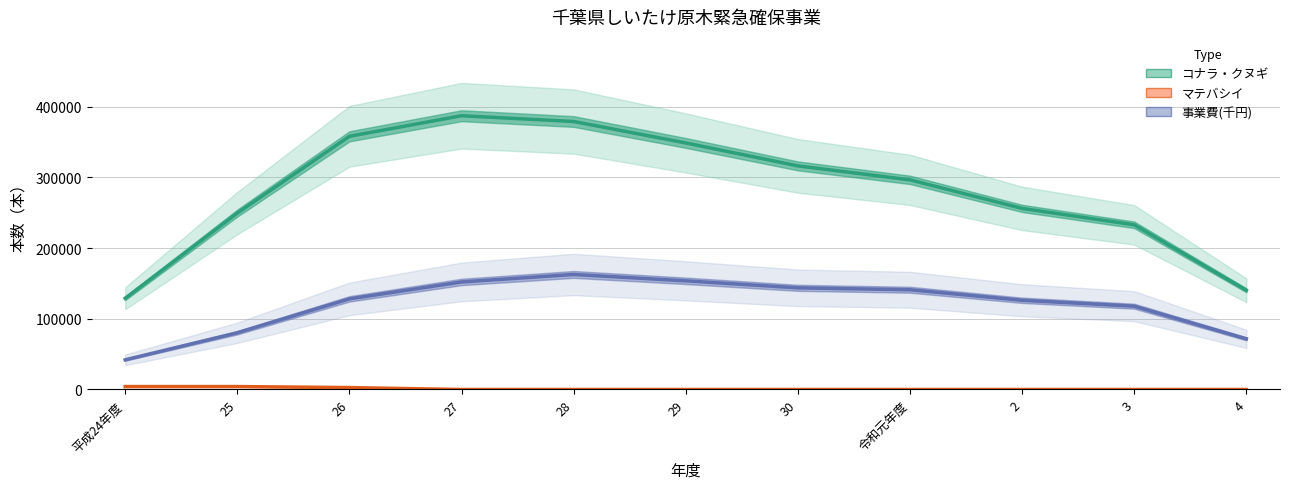

Is the value of マテバシイ at 3 greater than the value of 事業費(千円) at 27?

No